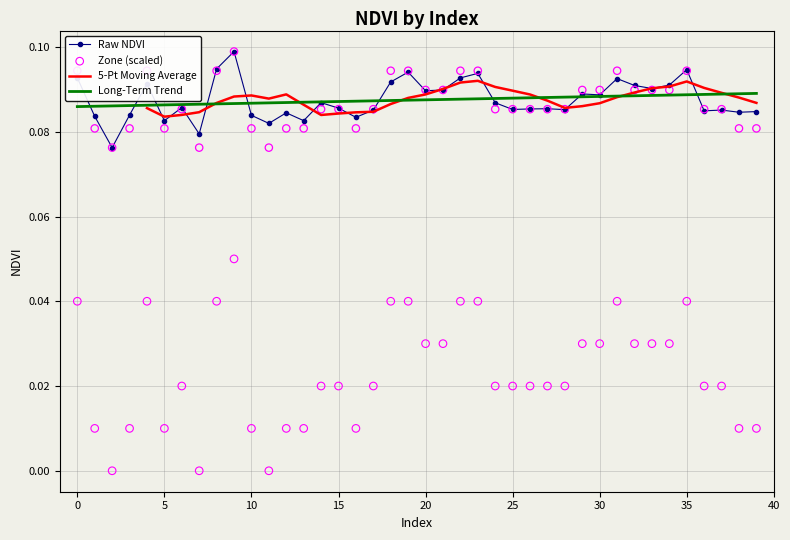

Which series has the widest spread of Y values?

Zone (scaled)